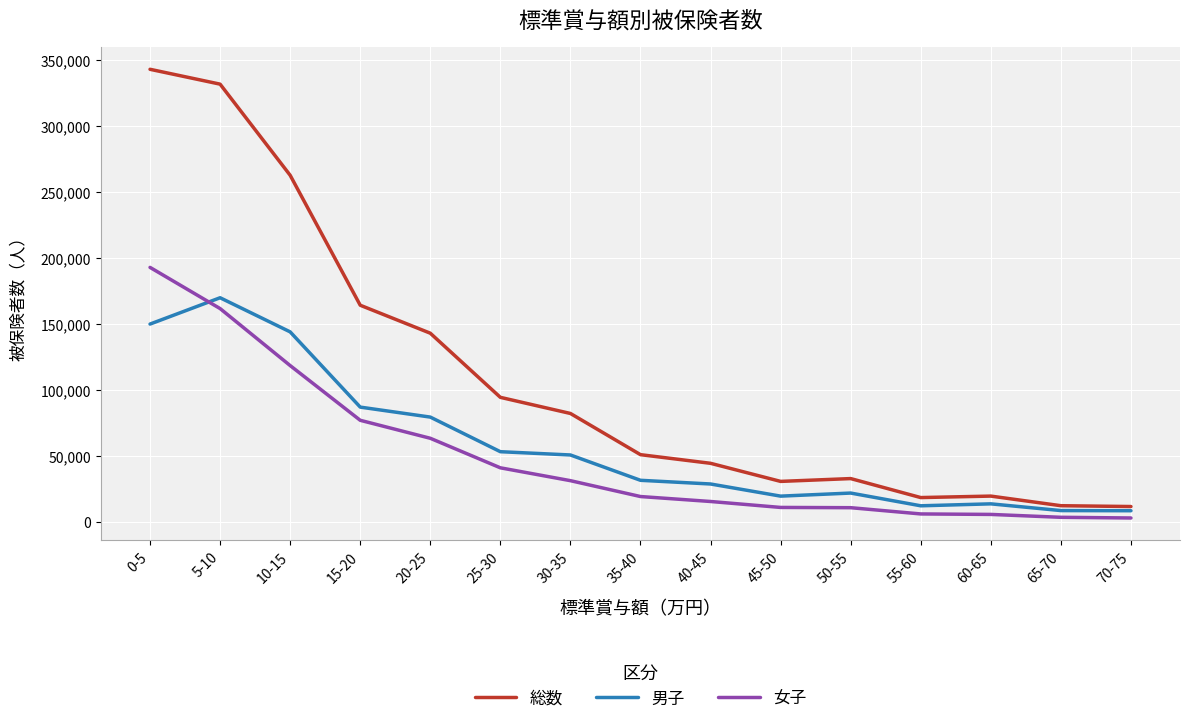

Which series has the largest total across all categories?

総数